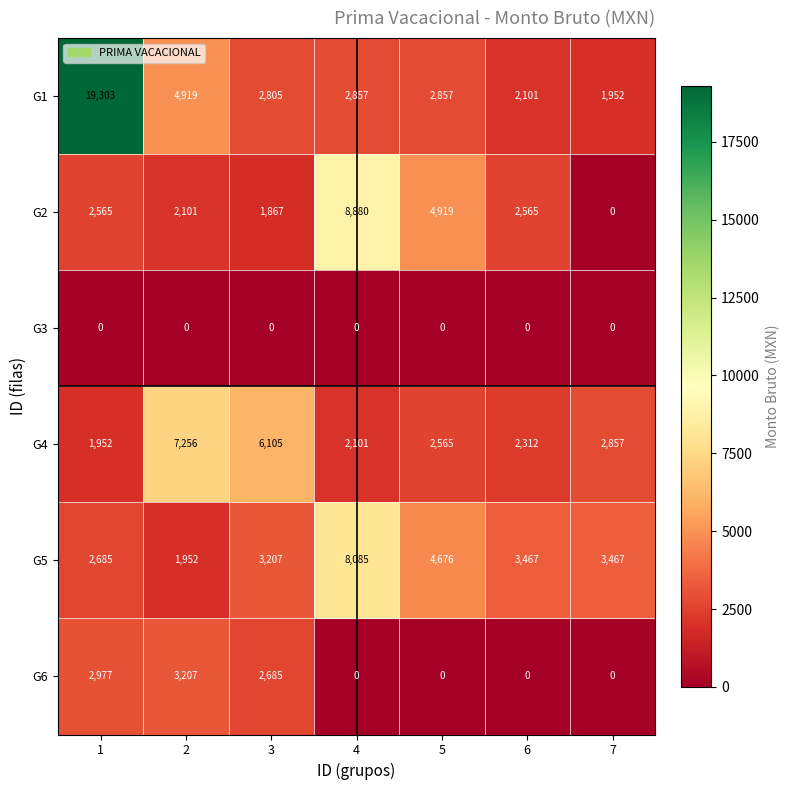

The G5 series shows 2685 at 1. True or false?

True